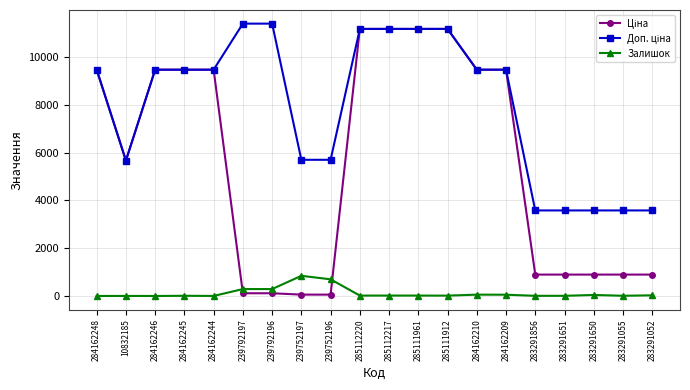

At how many categories does at least one series exceed 8533?

12